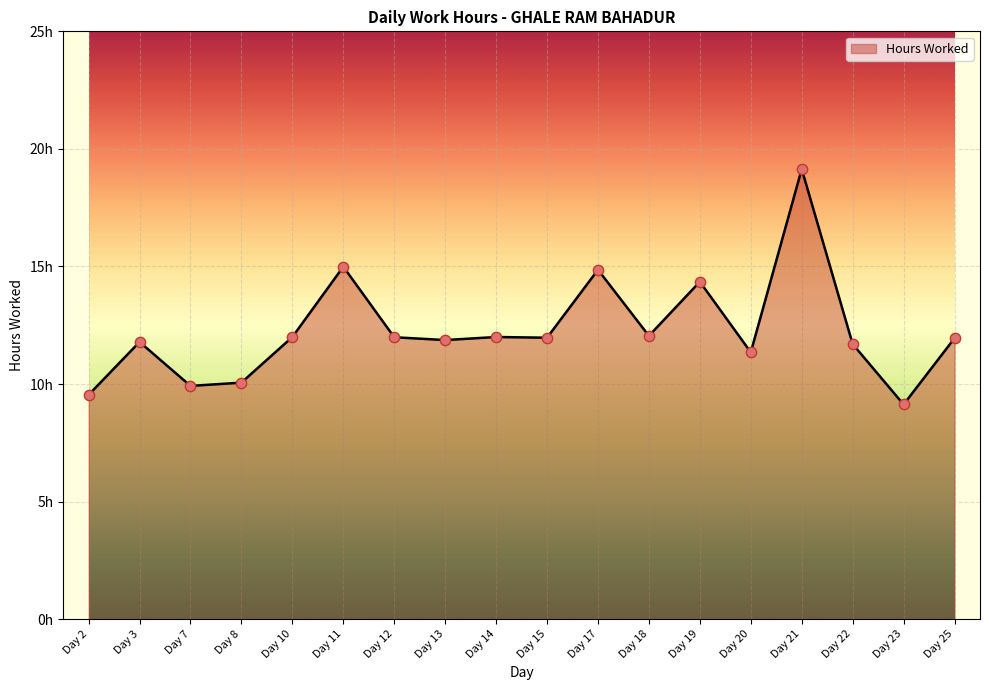

What is the ratio of the value at Day 18 to the value at Day 3?

1.0